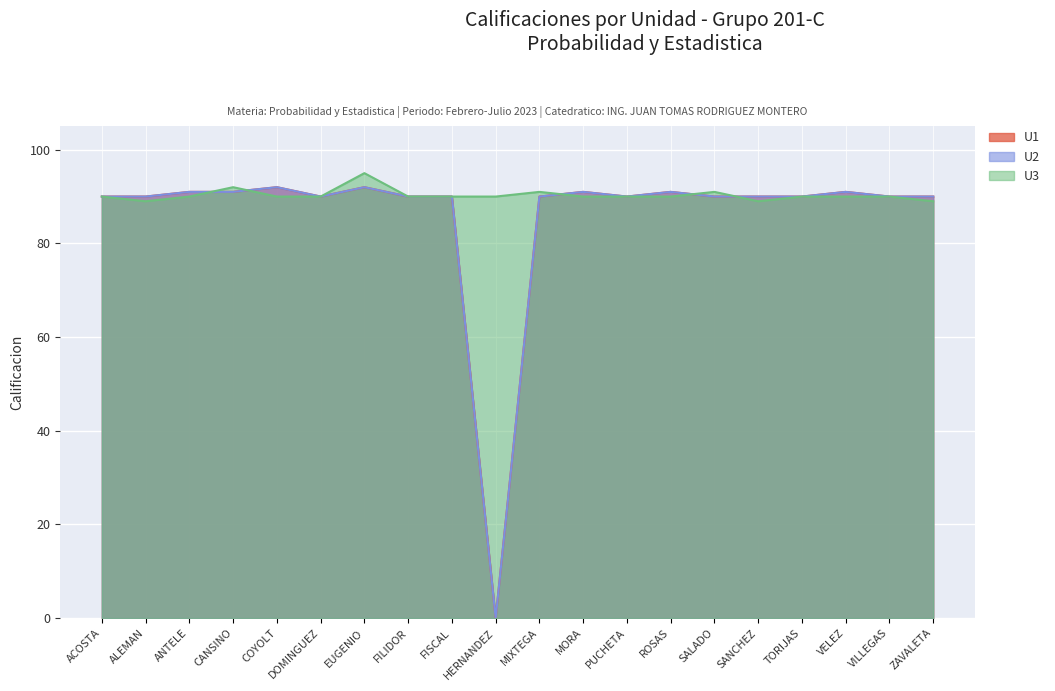

Rank the series by their maximum value, from highest to lowest.

U3, U1, U2